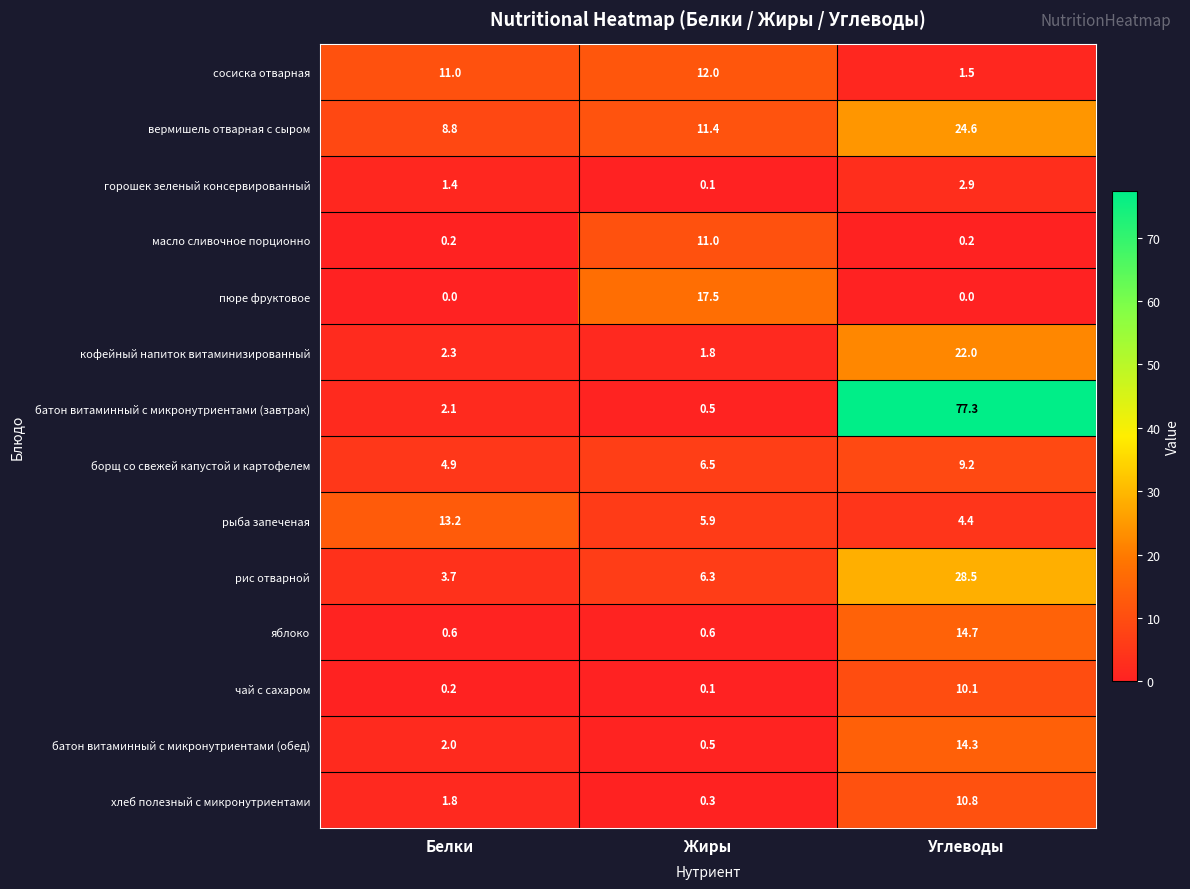

What is the sum of the пюре фруктовое values at Жиры and Углеводы?

17.5